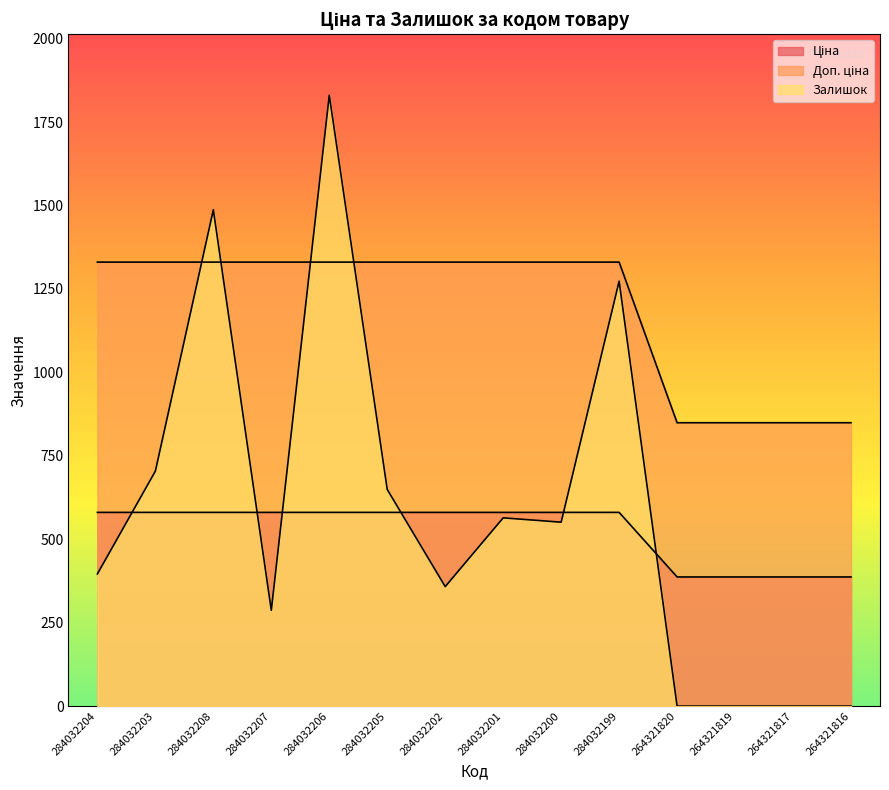

Between which two adjacent categories do Ціна and Залишок first intersect?

284032204 and 284032203